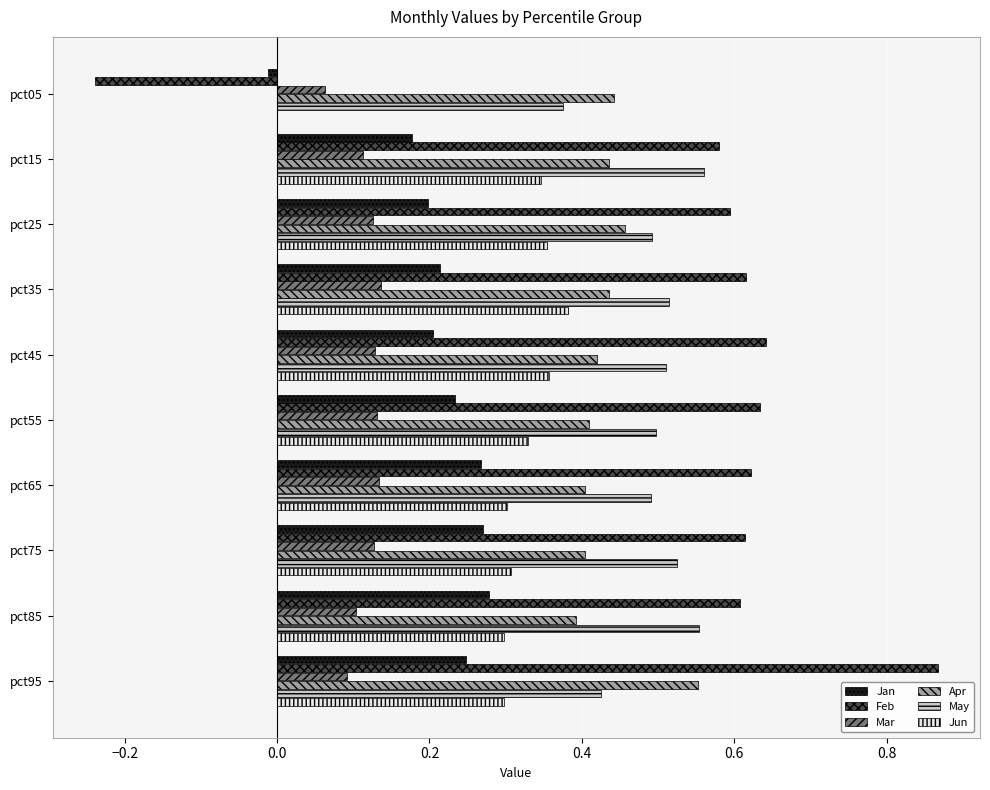

At which category does the chart reach its peak across all series?

pct95